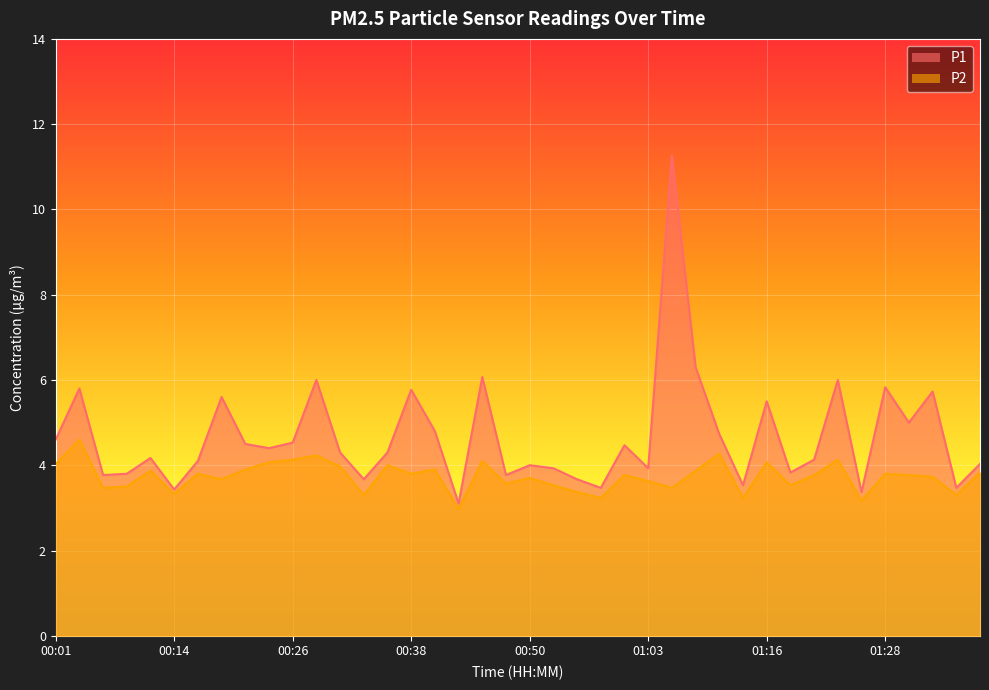

Reading left to right, what are all the values shown in this chart?

P1: 4.6	5.8	3.8	3.8	4.2	3.4	4.1	5.6	4.5	4.4	4.5	6.0	4.3	3.7	4.3	5.8	4.8	3.1	6.1	3.8	4.0	3.9	3.7	3.5	4.5	3.9	11.3	6.3	4.7	3.5	5.5	3.8	4.1	6.0	3.4	5.8	5.0	5.7	3.5	4.0
P2: 4.0	4.6	3.5	3.5	3.9	3.3	3.8	3.7	3.9	4.1	4.1	4.2	4.0	3.3	4.0	3.8	3.9	3.0	4.1	3.6	3.7	3.5	3.4	3.2	3.8	3.6	3.5	3.9	4.3	3.2	4.1	3.5	3.8	4.1	3.2	3.8	3.8	3.7	3.3	3.8